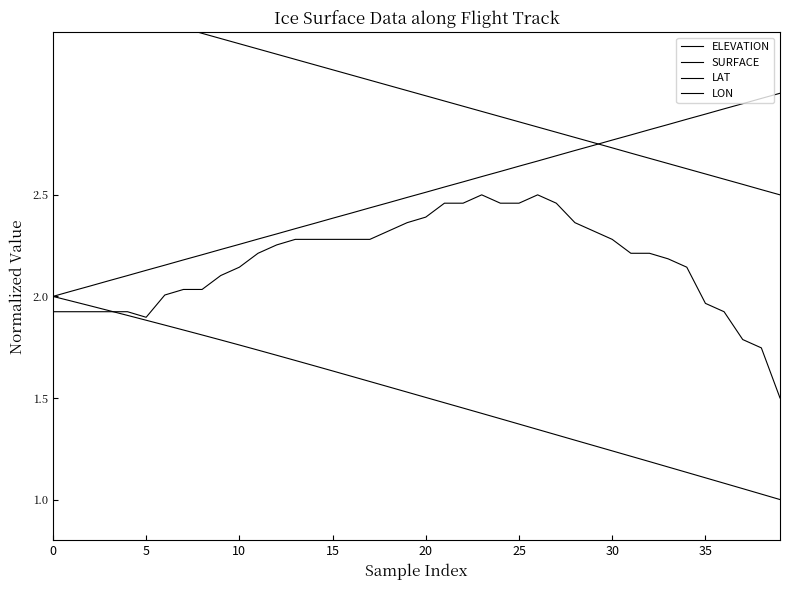

At how many categories does at least one series exceed 1?

40